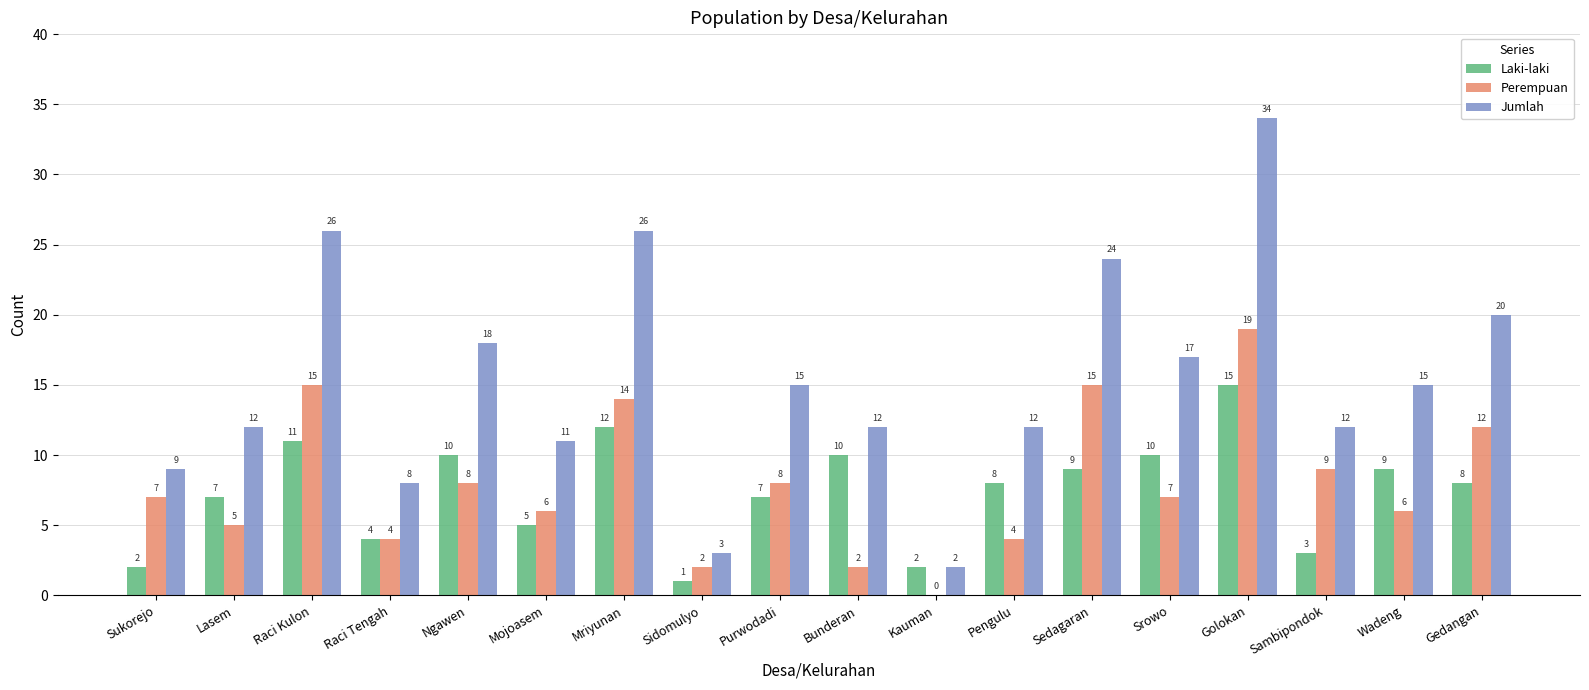

True or false: Laki-laki has a value of 7 at Purwodadi.

True